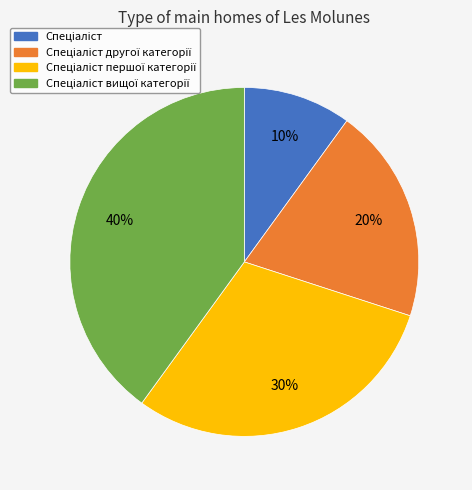

Is there a majority slice in this chart?

No